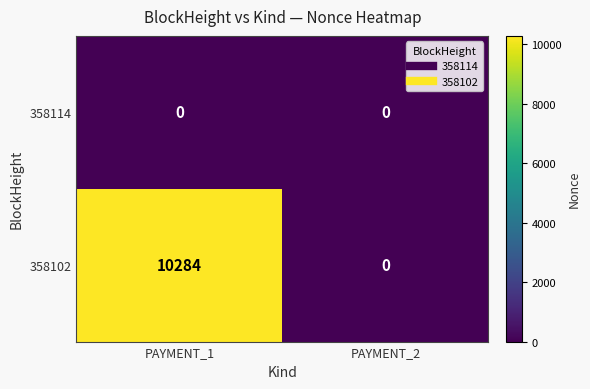

How many categories are shown in the chart?

2